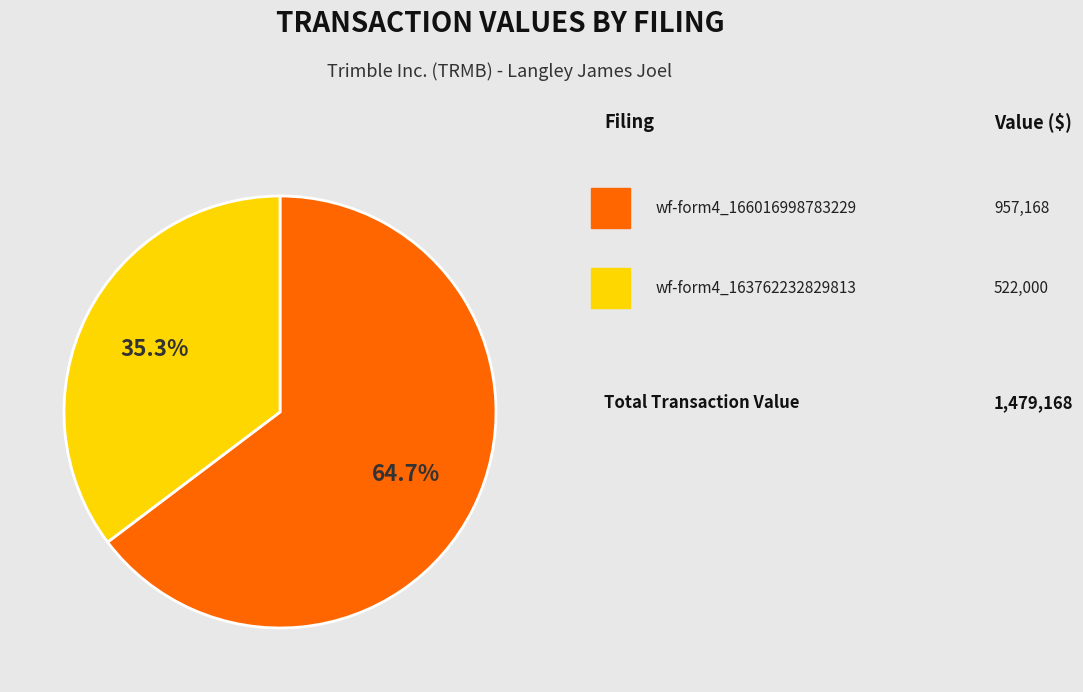

Which category has the smallest portion of the pie?

wf-form4_163762232829813.xml